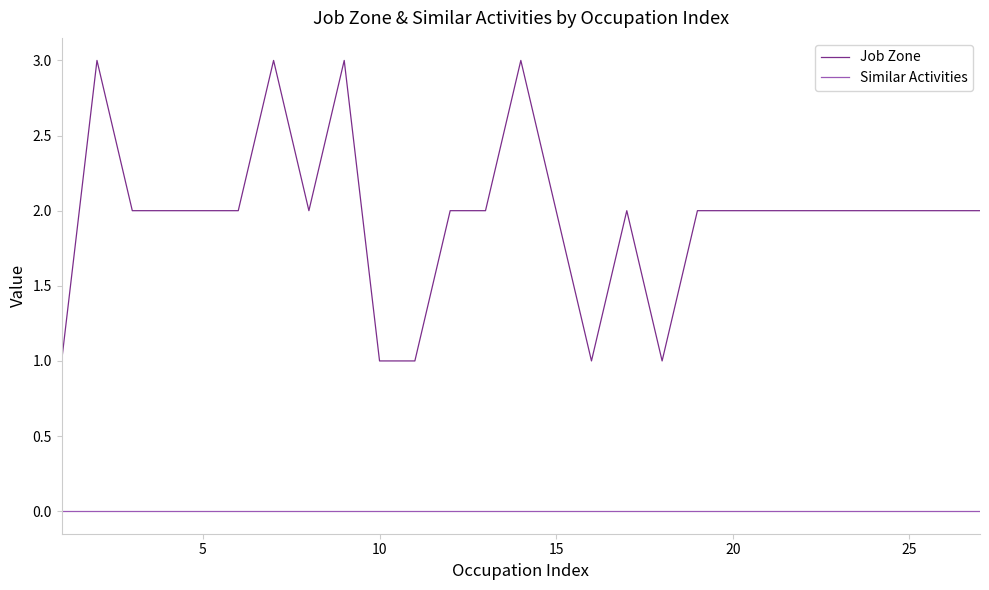

Rank the series by their maximum value, from lowest to highest.

Similar Activities, Job Zone